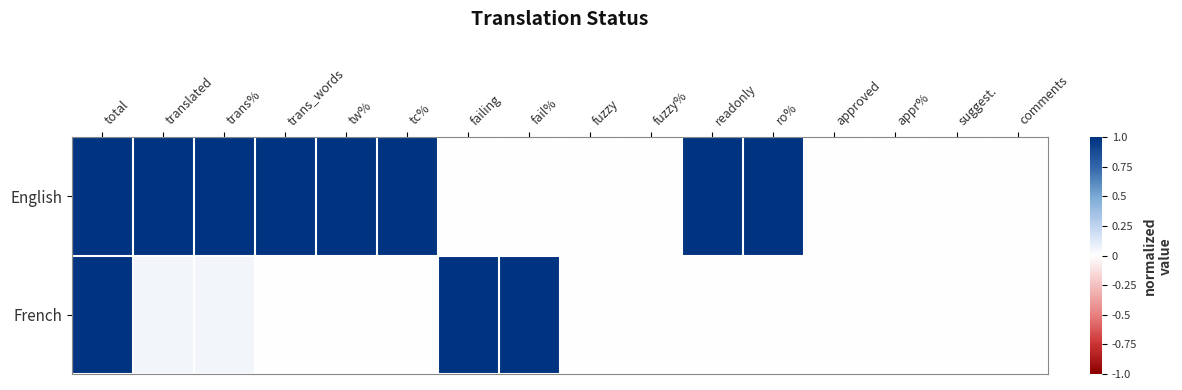

Which has a higher value, tc% or total?

tc%